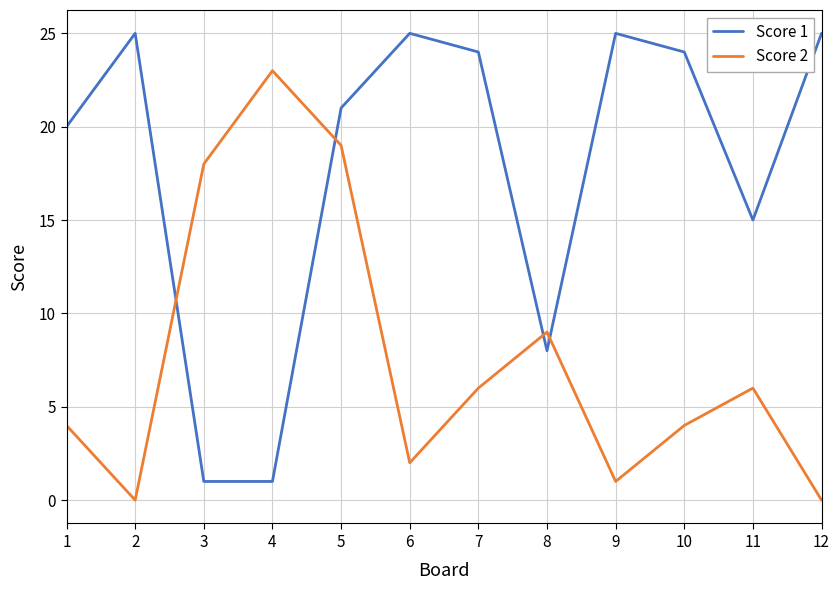

Which series has the largest total across all categories?

Score 1